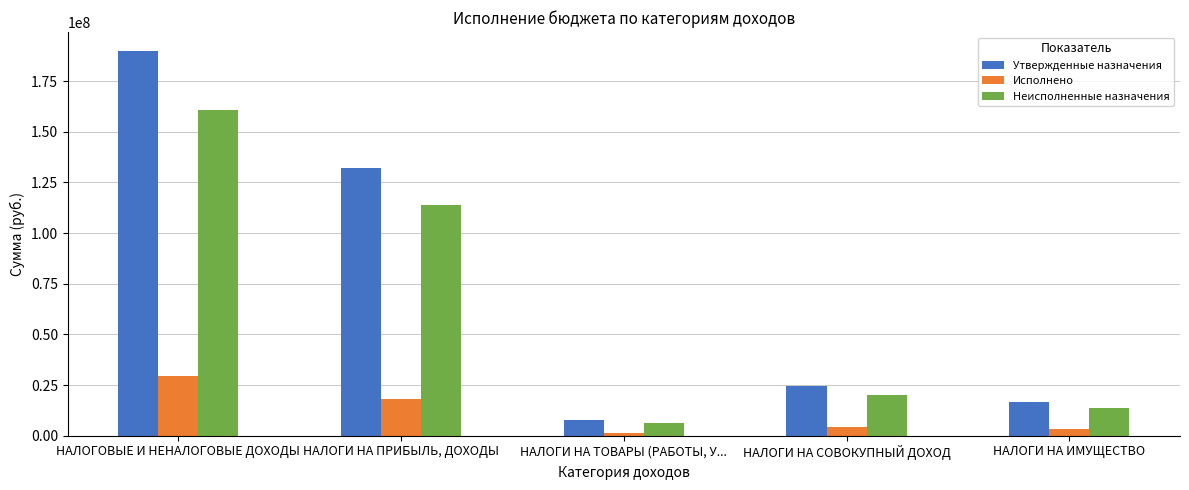

Is the value of Утвержденные назначения at НАЛОГИ НА ИМУЩЕСТВО greater than the value of Неисполненные назначения at НАЛОГИ НА ИМУЩЕСТВО?

Yes